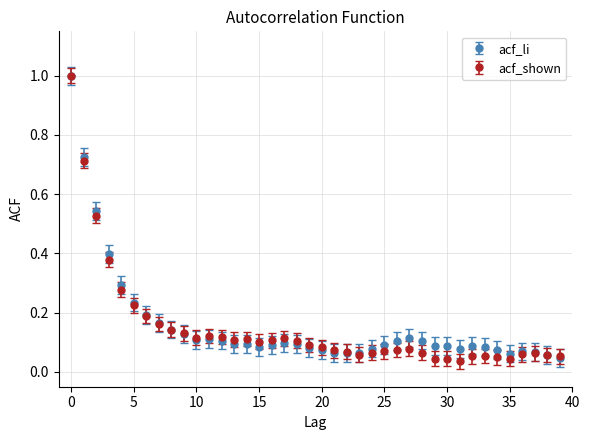

Which series has the largest range (max minus min)?

acf_shown